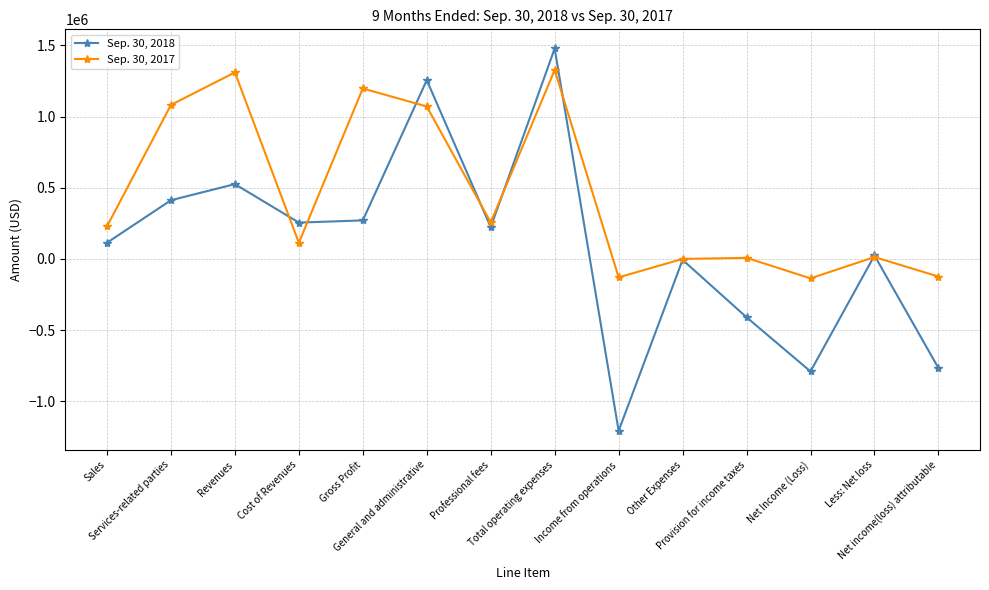

At General and administrative, list the series in order from largest to smallest.

Sep. 30, 2018, Sep. 30, 2017